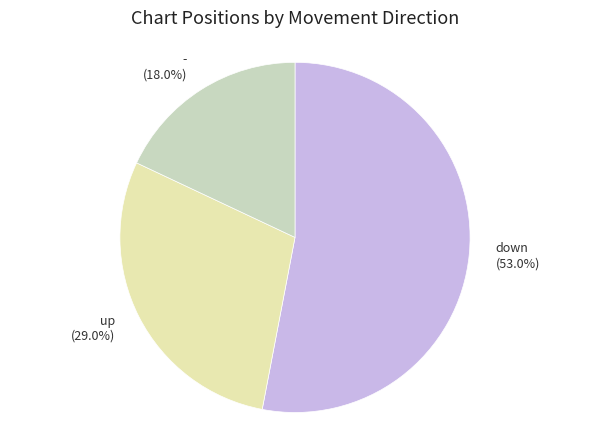

Rank the categories by value from lowest to highest.

-, up, down